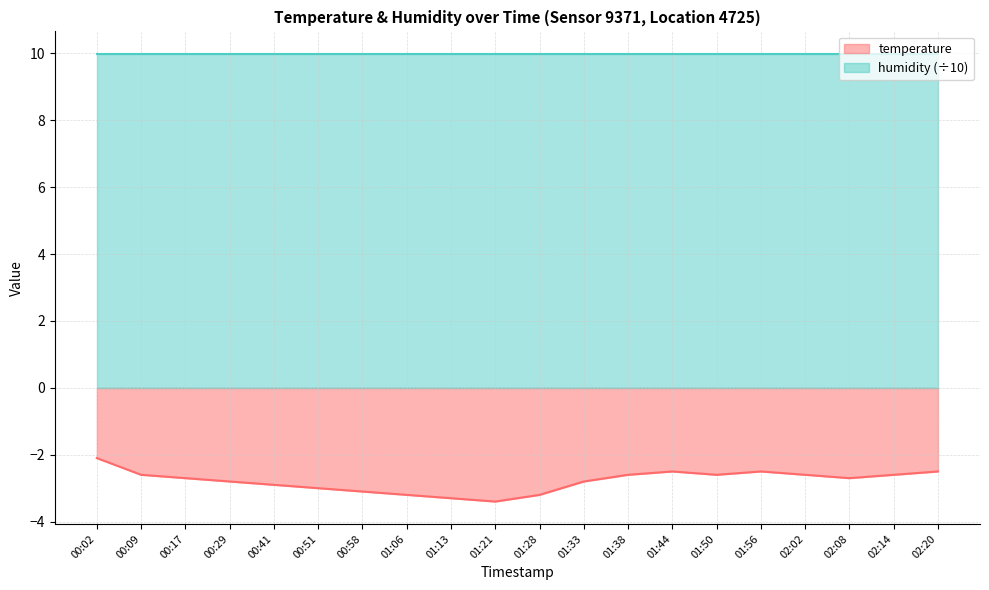

Is it true that the value at 00:17 is -1.8?

False